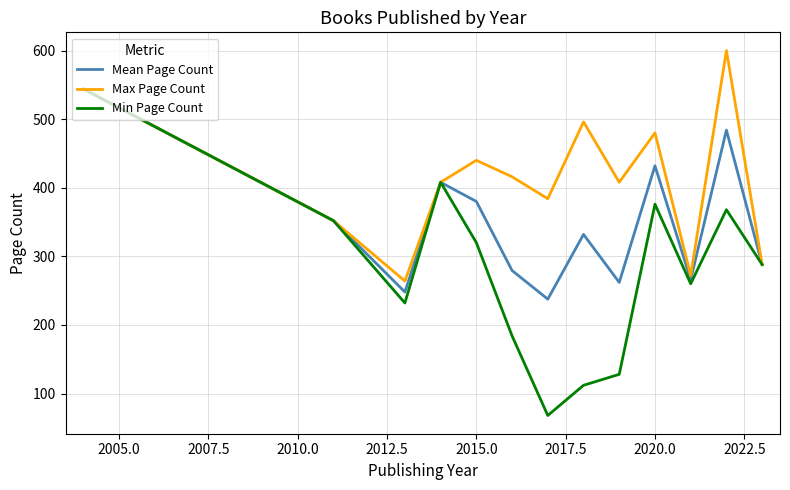

Which series has the widest spread of values?

Min Page Count